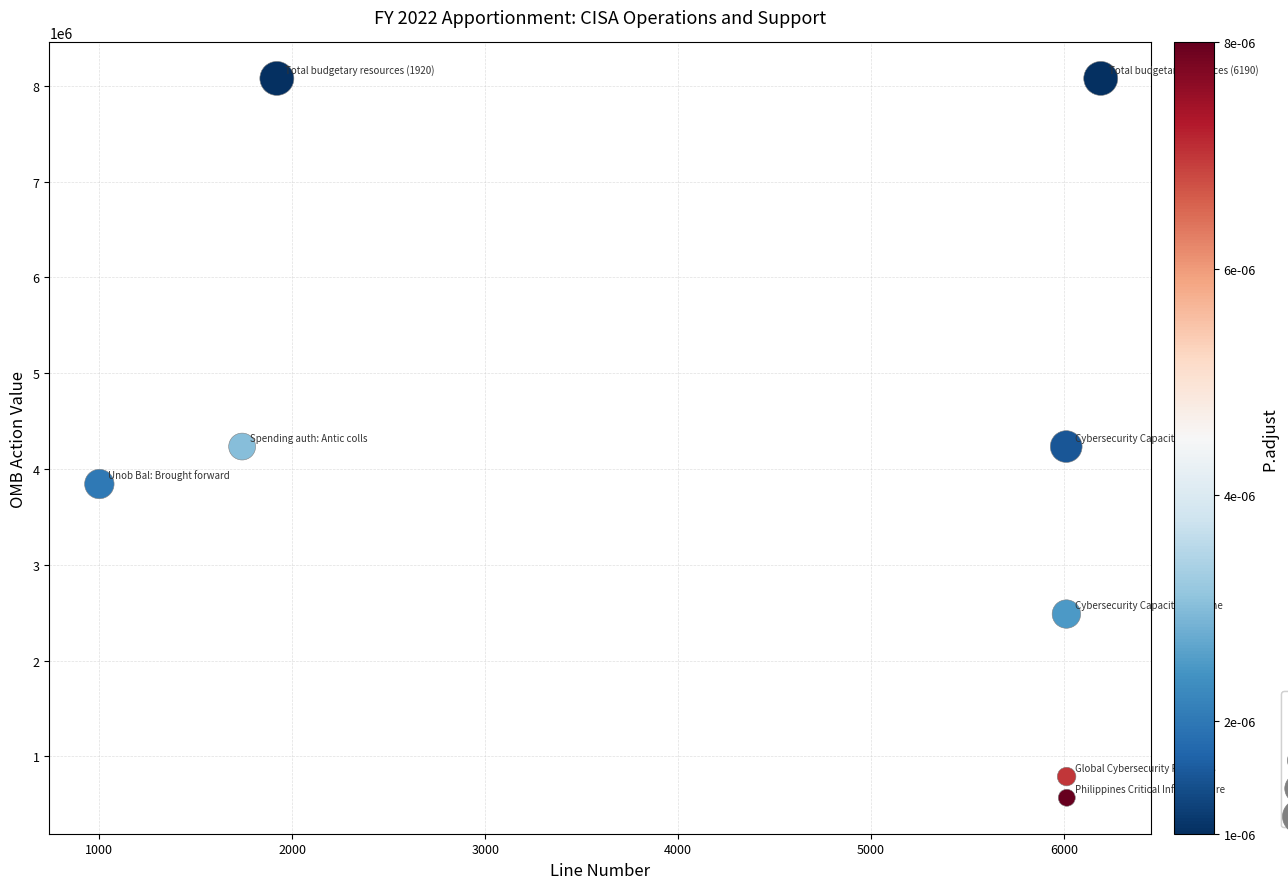

What is the average X value?

4362